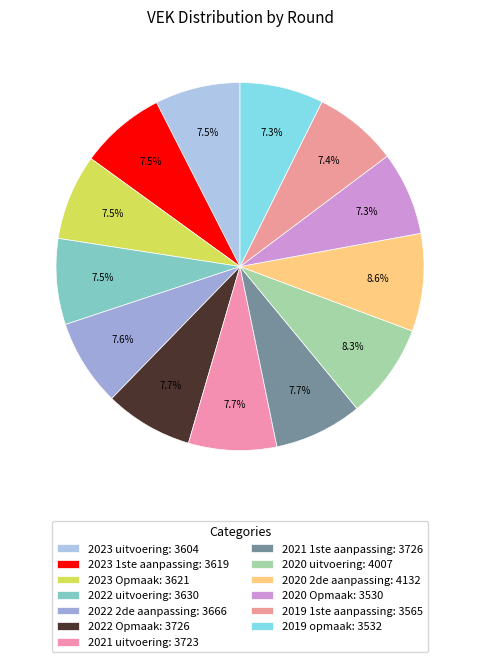

What is the change in value from 2021 1ste aanpassing to 2020 Opmaak?

-196